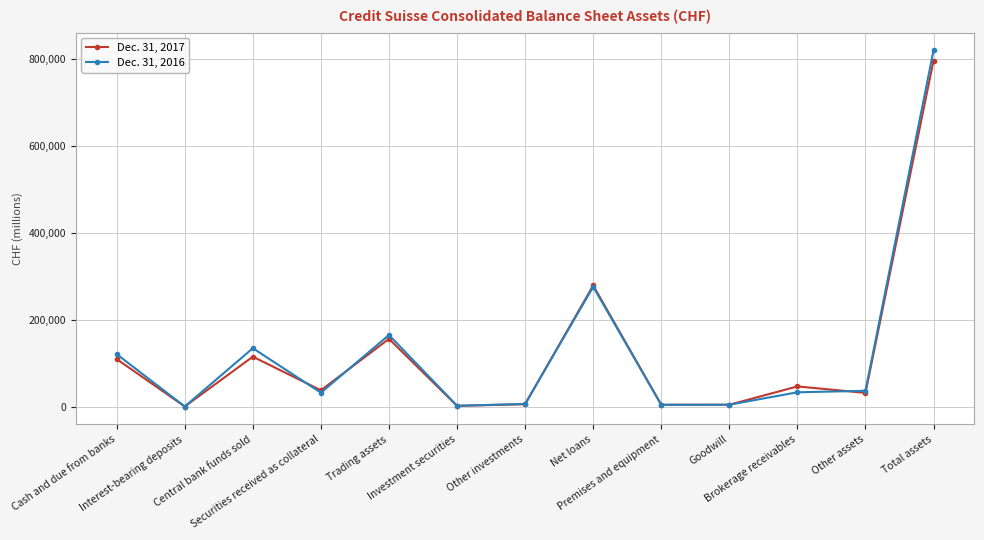

At which category is the sum across all series the highest?

Total assets